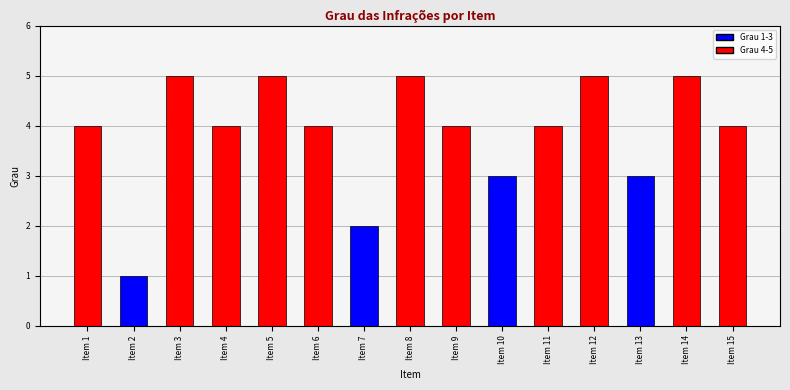

Which has a higher value, Item 15 or Item 12?

Item 12